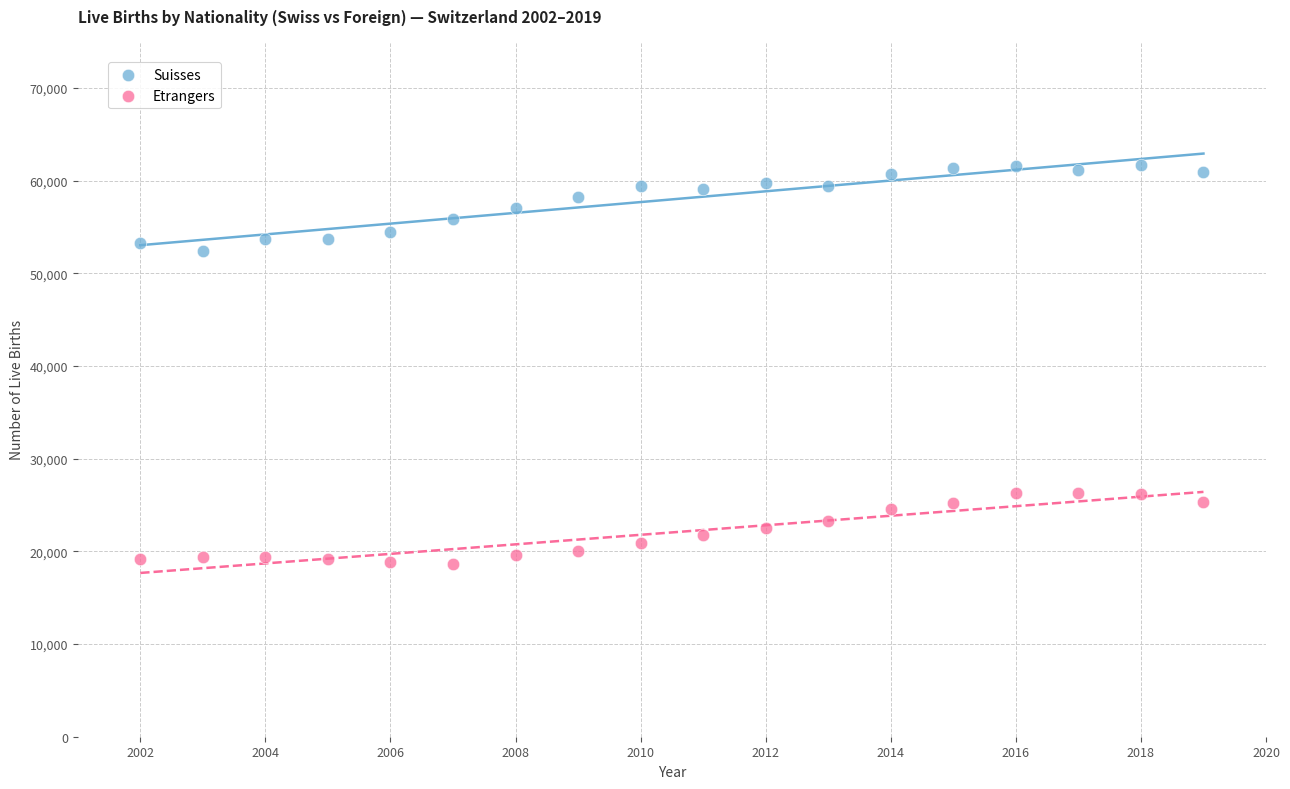

Across all data points, what is the range of Y values (max minus min)?

42974